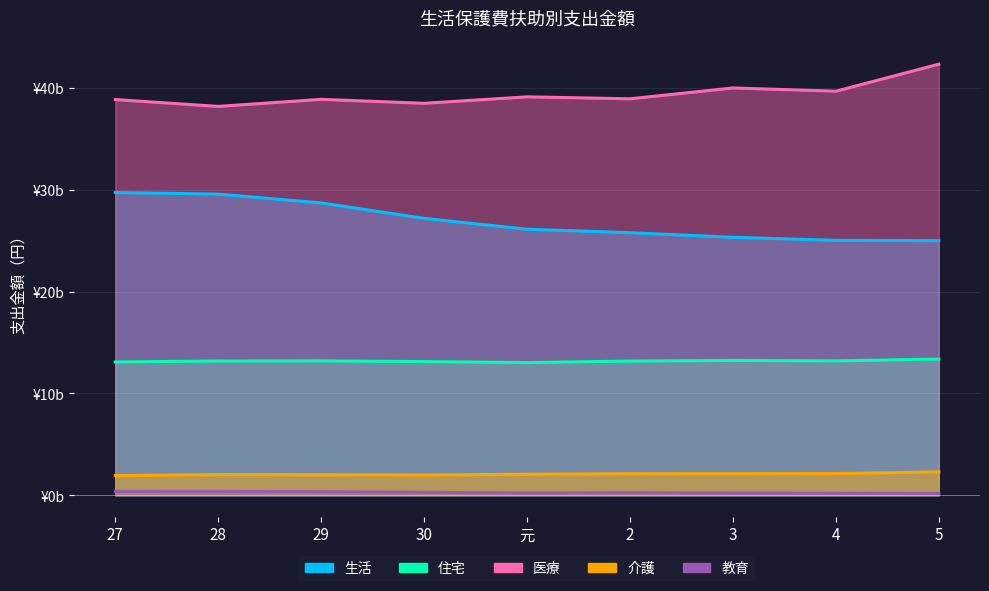

At 5, list the series in order from smallest to largest.

教育, 介護, 住宅, 生活, 医療